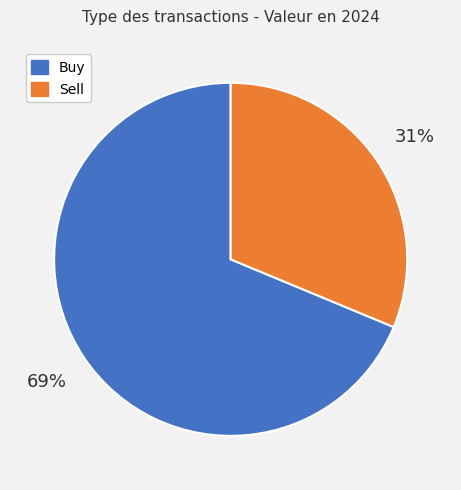

To the nearest percent, what is the average slice percentage?

50%